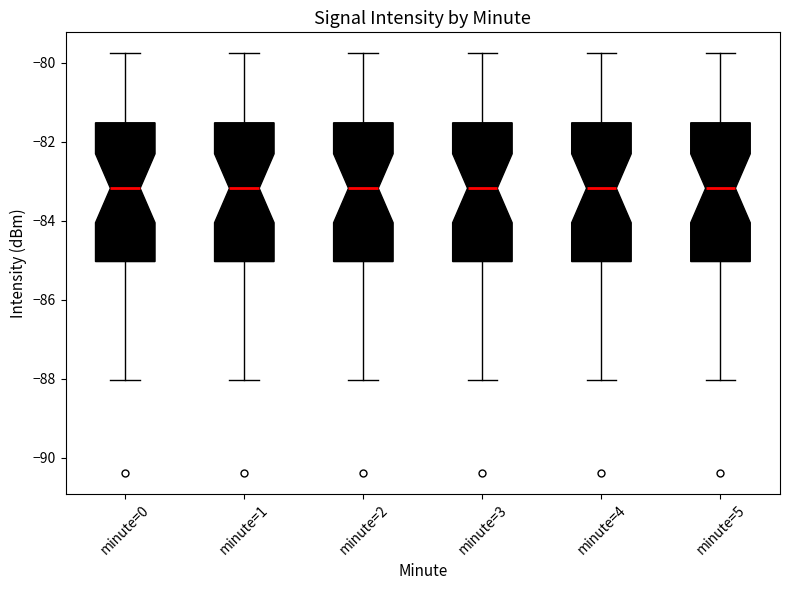

Where does the lower whisker of the box for minute=2 end on the y-axis? The values are not printed on the chart, so give them approximately, as read against the axis.

-88.0